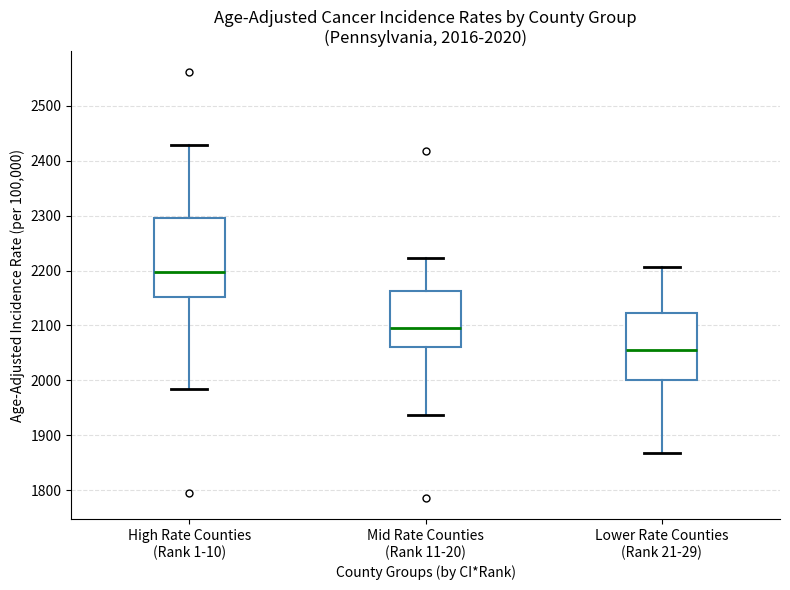

Which box's median line is the lowest?

Lower Rate Counties (Rank 21-29)